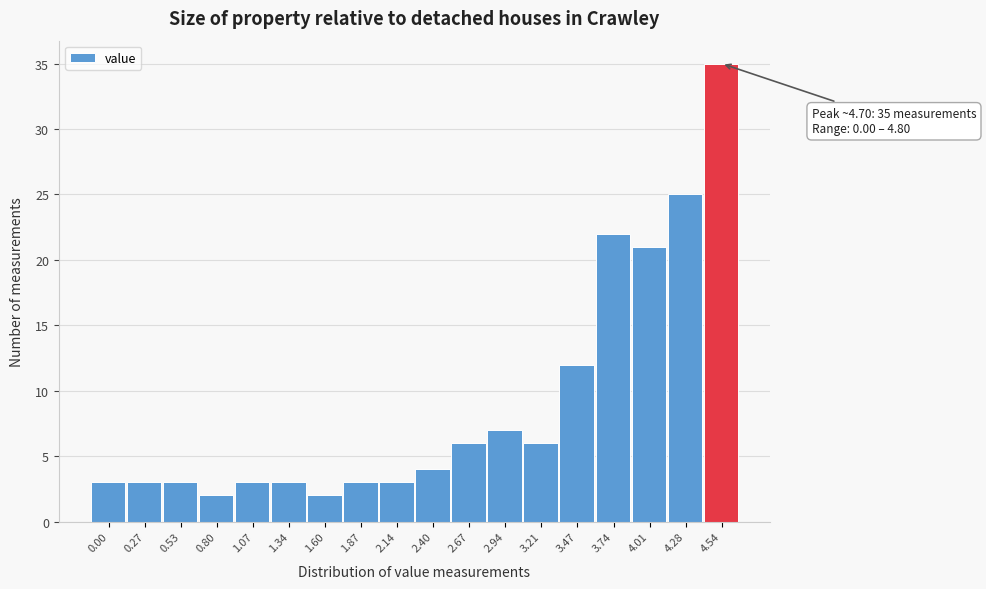

Reading left to right, transcribe all the data shown in this chart.

3	3	3	2	3	3	2	3	3	4	6	7	6	12	22	21	25	35